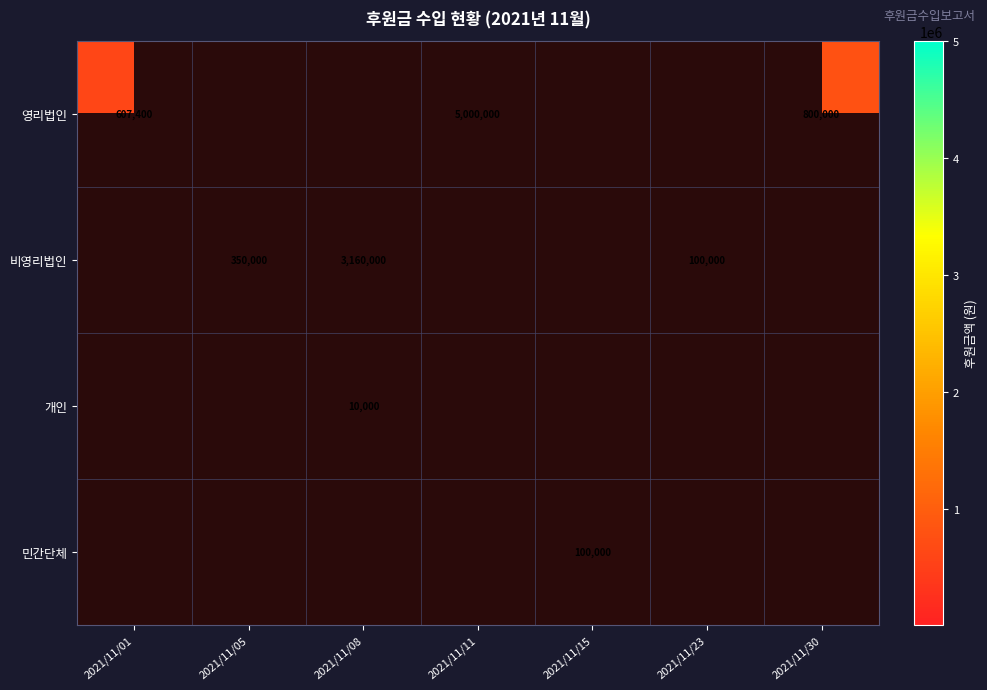

Count the number of categories in the chart.

7